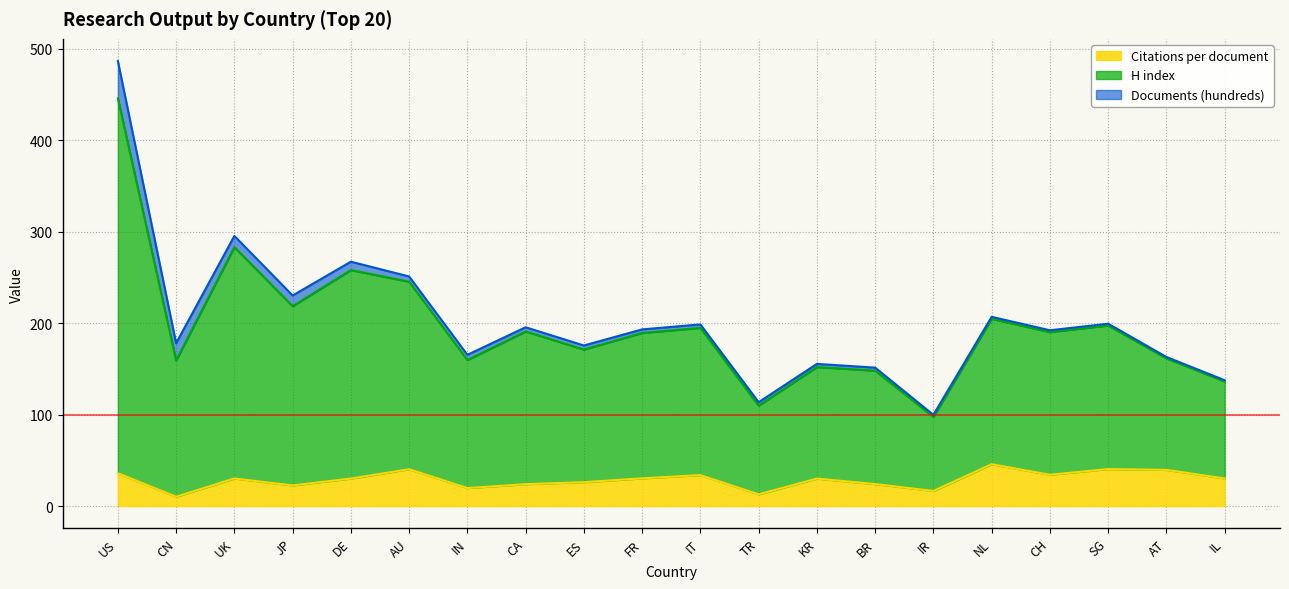

The value of Citations per document at CH is 16.0. True or false?

False